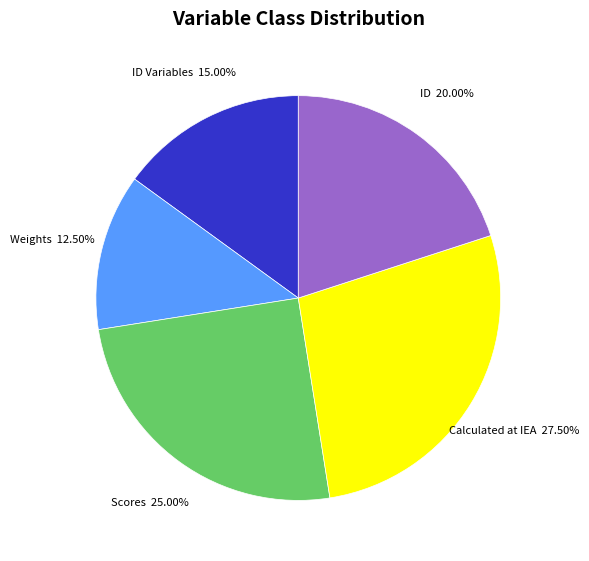

Rank the categories by value from lowest to highest.

Weights, ID Variables, ID, Scores, Calculated at IEA